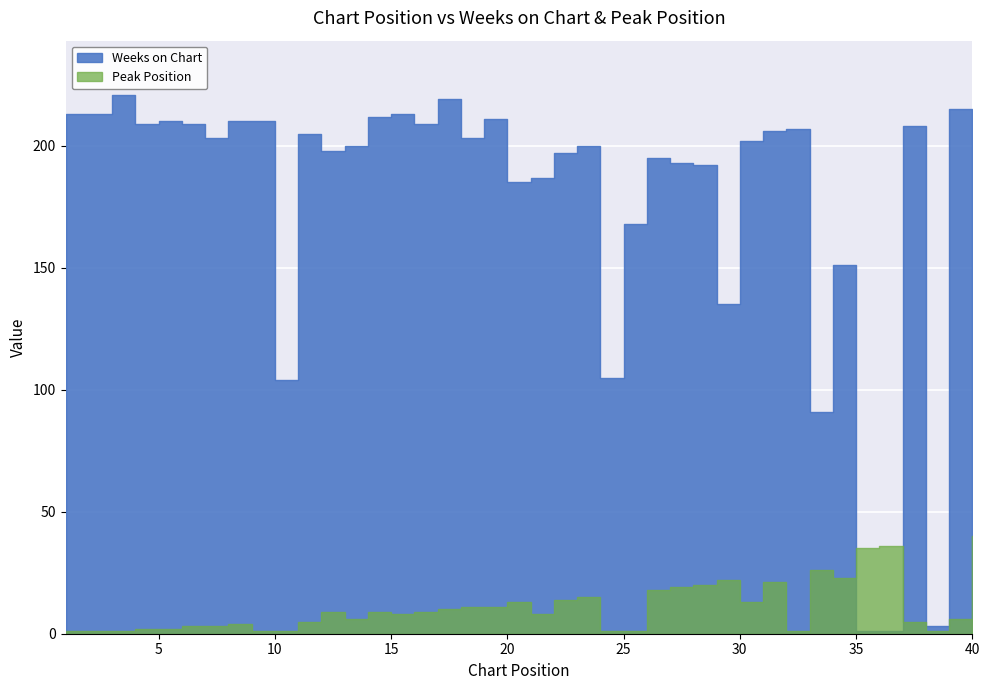

At which label does Weeks on Chart first exceed 203?

1